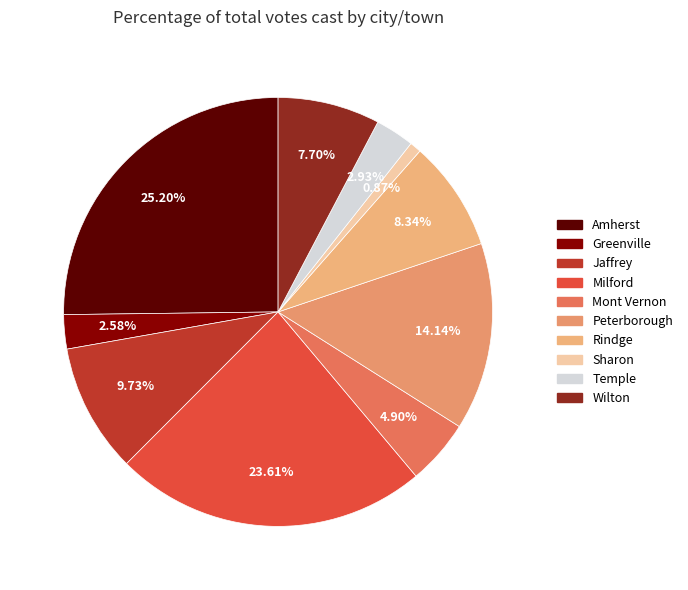

What percentage is the Mont Vernon slice, to the nearest percent?

5%